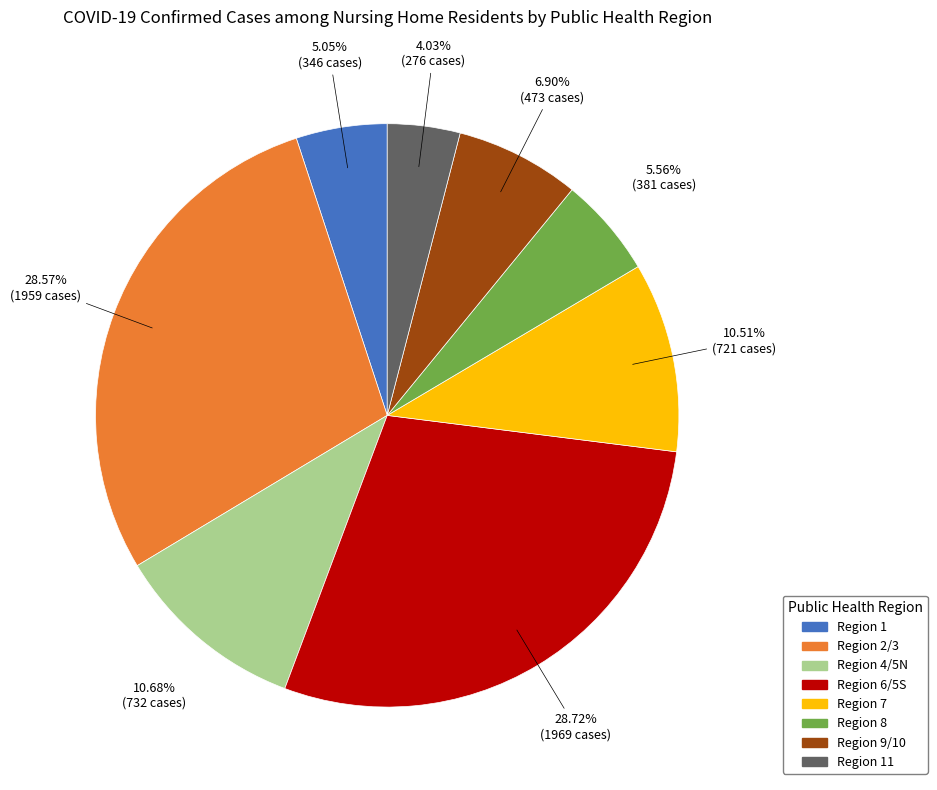

Combined, do Region 6/5S and Region 2/3 account for over 50%?

Yes